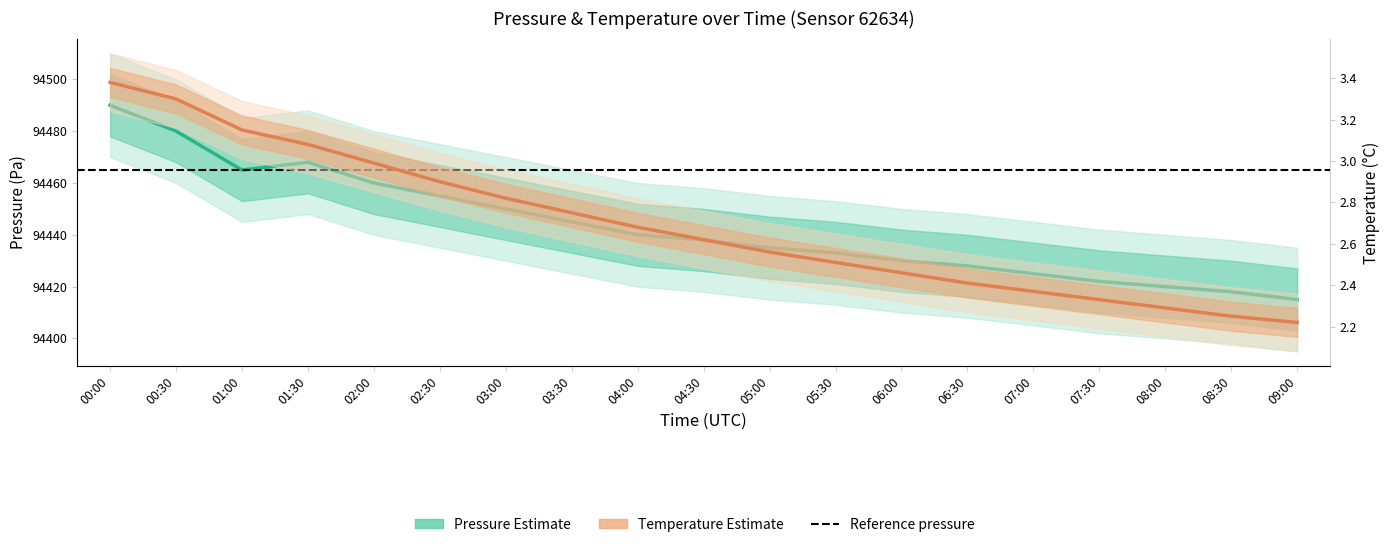

Is the value of Temperature Estimate at 08:30 greater than the value of Pressure Estimate at 08:30?

No